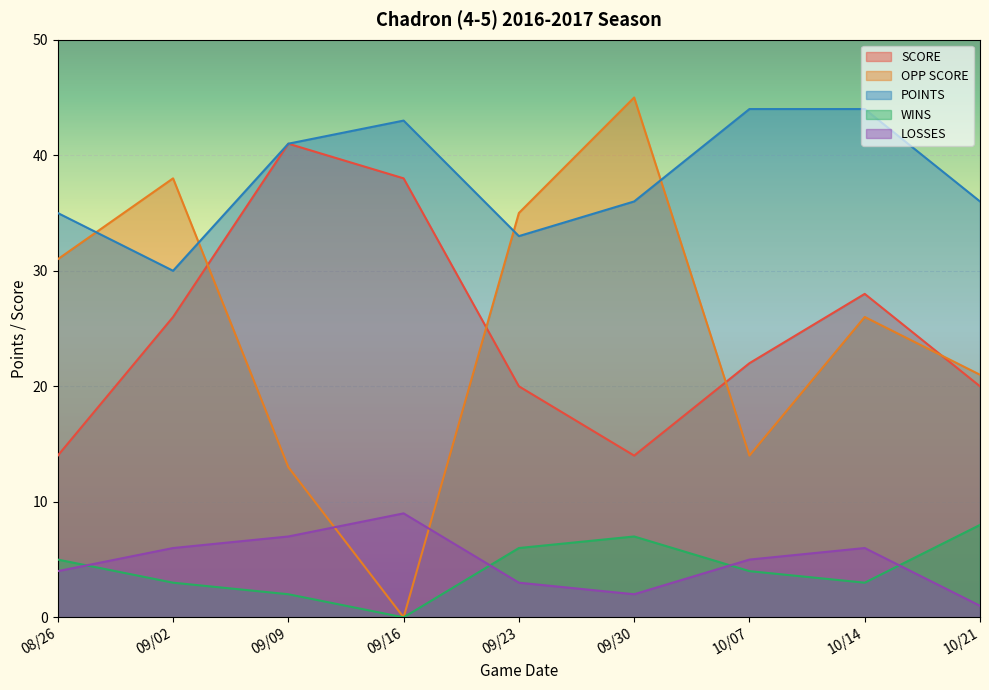

How many categories are shown in the chart?

9